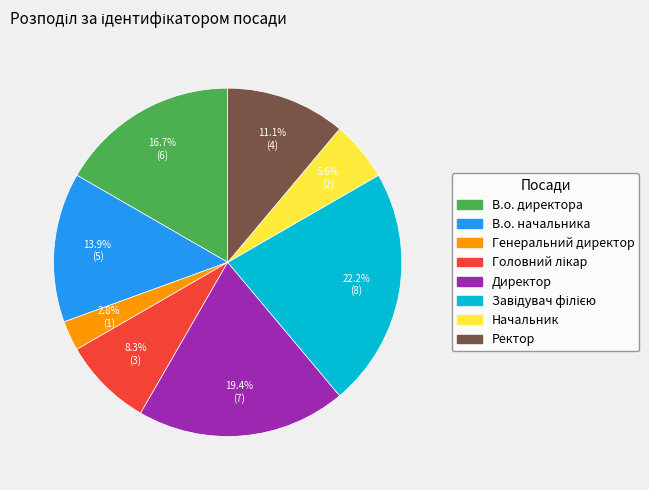

Which slice is the smallest?

Генеральний директор